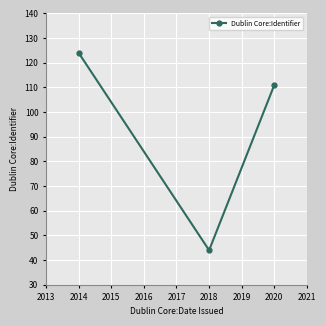

What value does the data have at 2014, to the nearest 5?

125